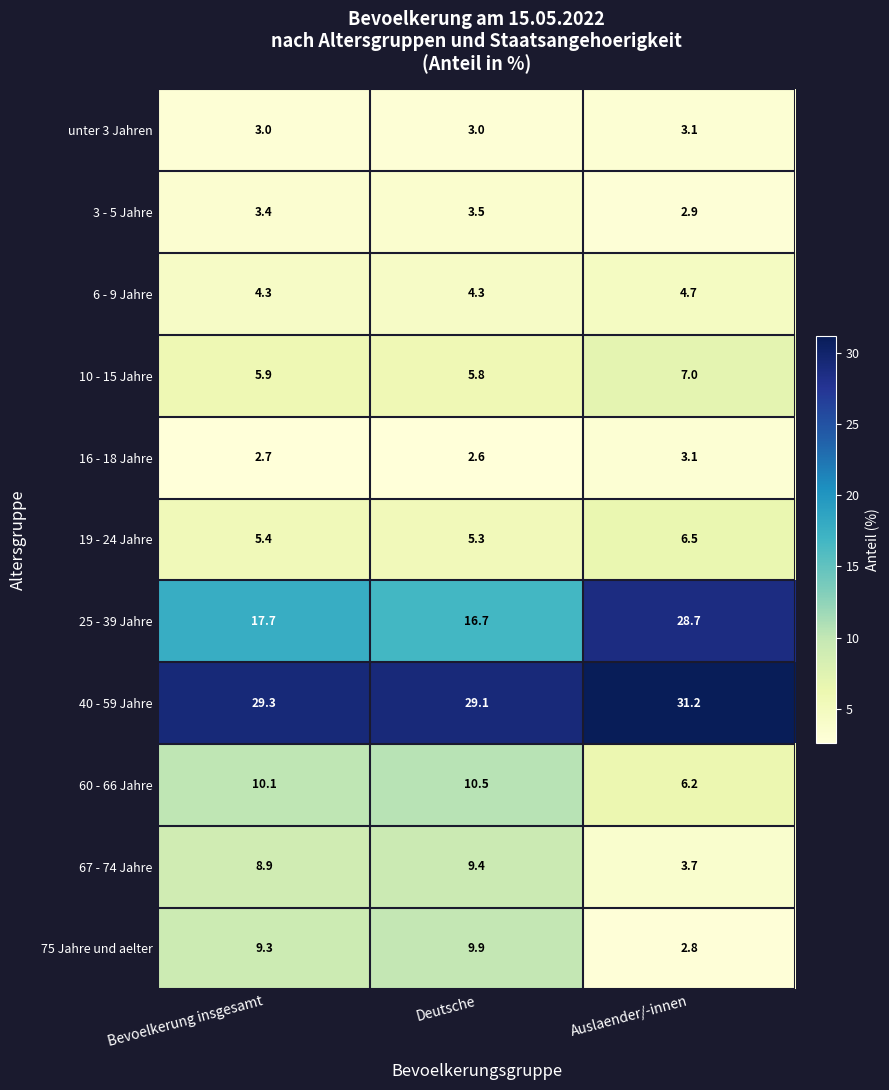

What is the maximum value shown in the chart?

31.2